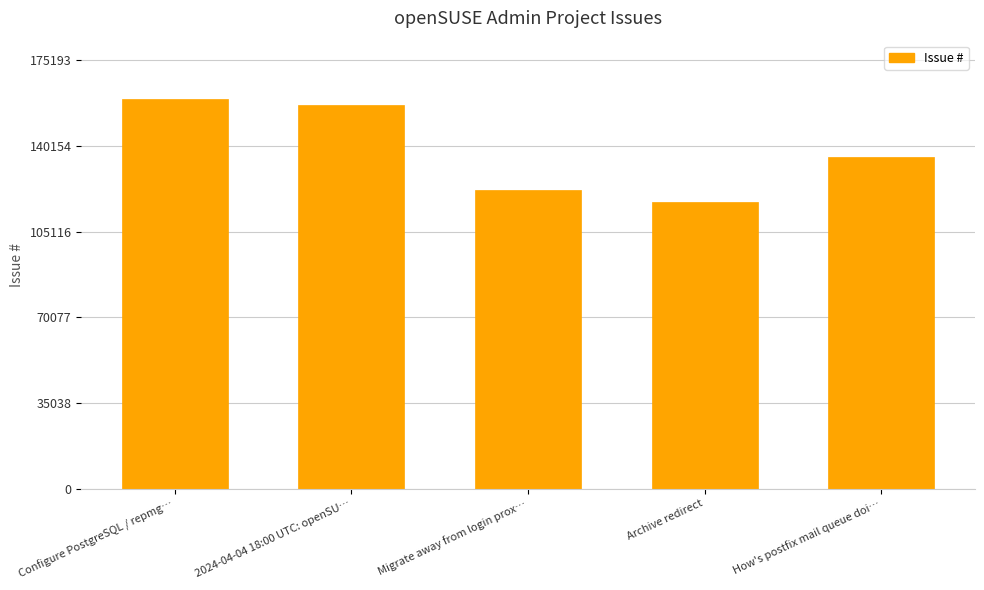

What is the change in value from 2024-04-04 18:00 UTC: openSU… to Migrate away from login prox…?

-34620